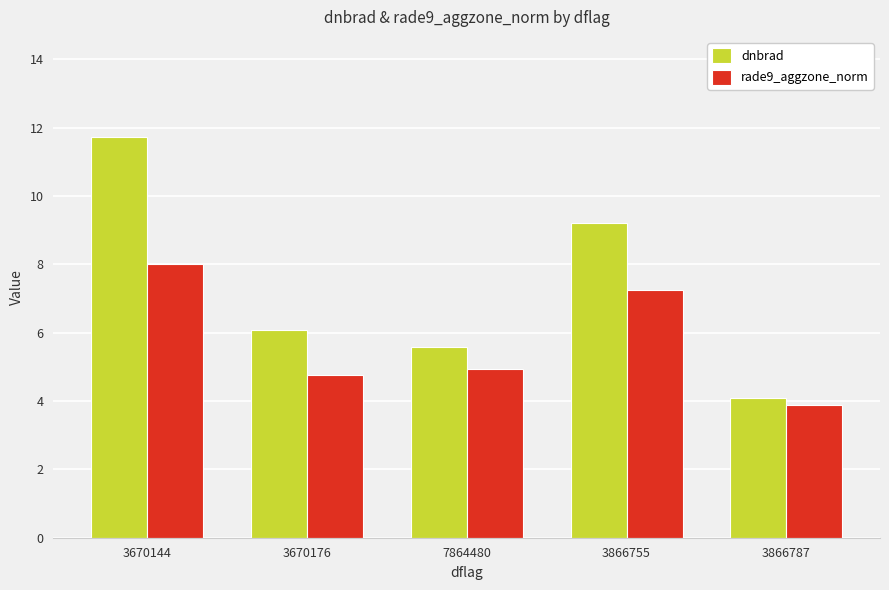

What is the difference between the maximum and second lowest values in the rade9_aggzone_norm series?

3.3